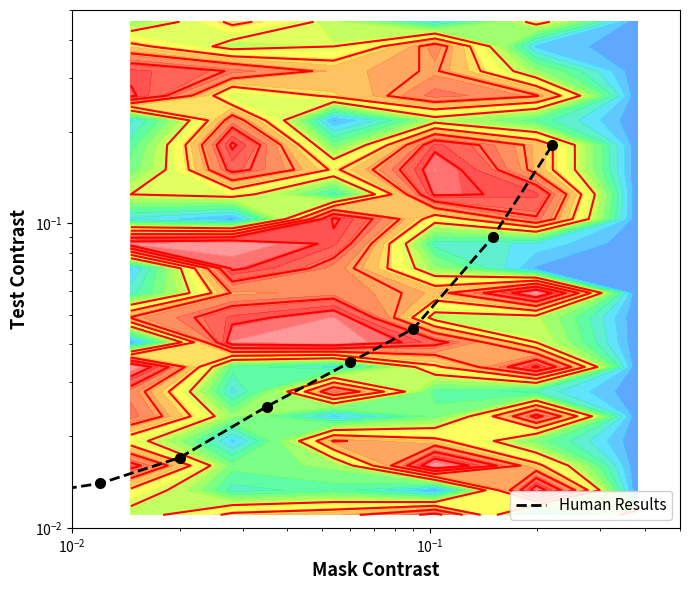

Reading left to right, list all the values displayed in this chart.

0.0	0.0	0.0	0.0	0.0	0.0	0.1	0.2